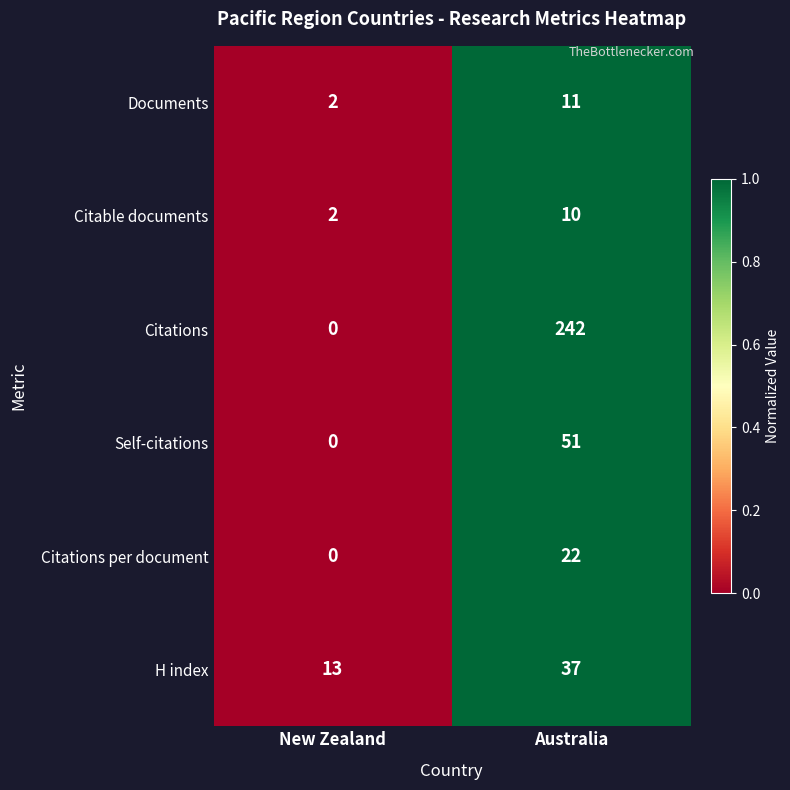

The H index series shows 7 at New Zealand. True or false?

False